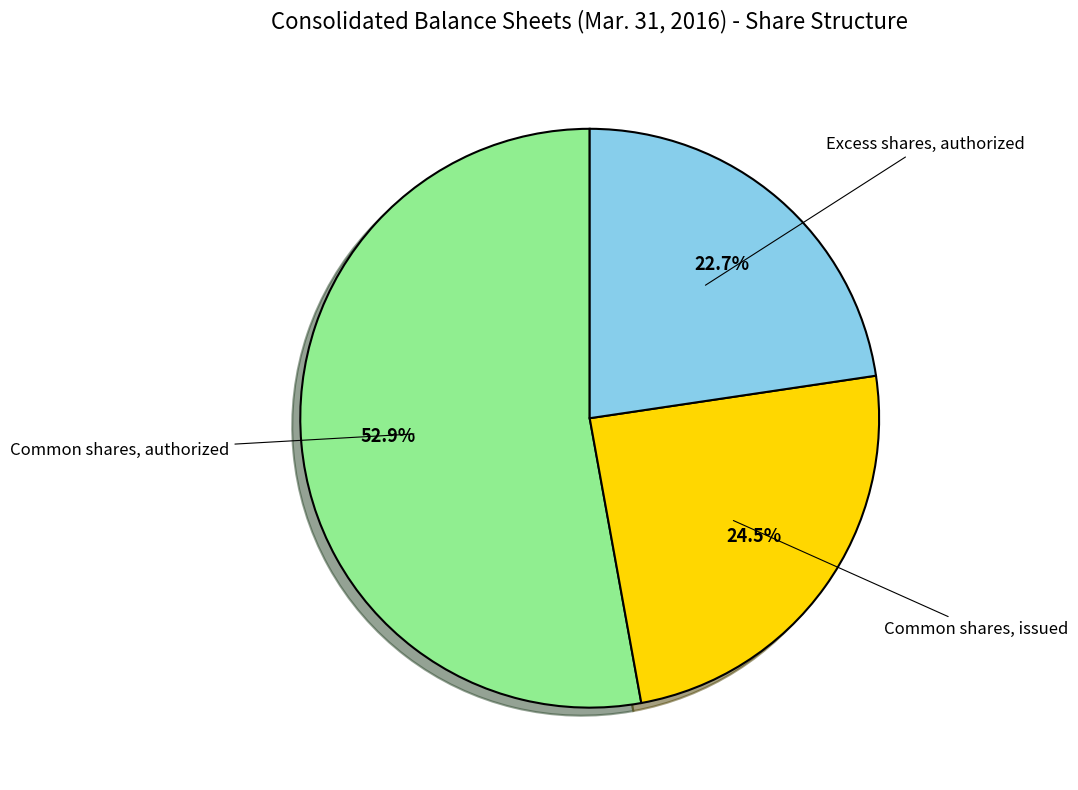

Is there a majority slice in this chart?

Yes